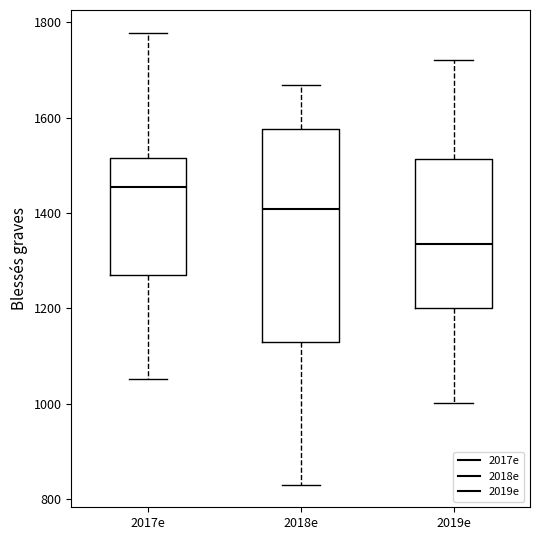

Which box is the tallest, from its lower edge to its upper edge?

2018e